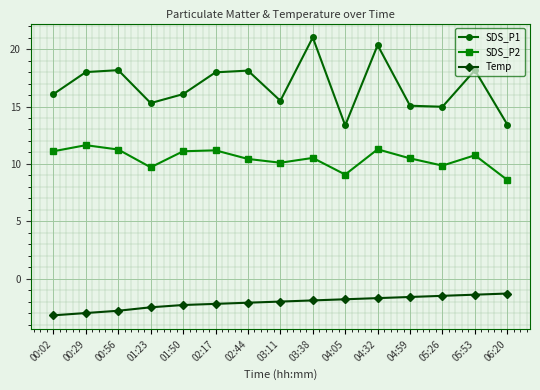

True or false: SDS_P1 and Temp intersect in this chart.

False